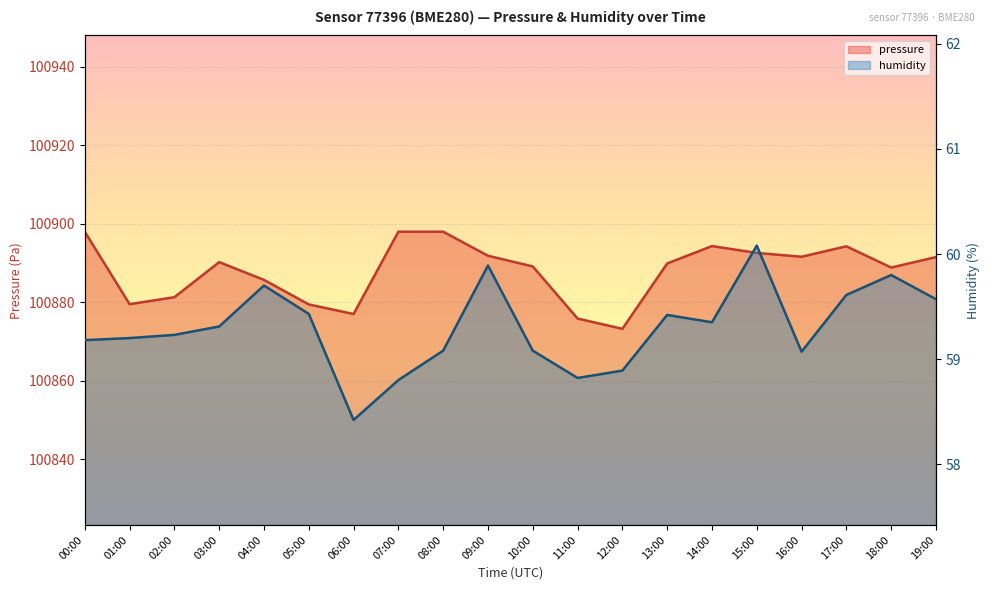

Reading left to right, list all the values displayed in this chart.

pressure: 100897.9	100879.5	100881.2	100890.2	100885.7	100879.4	100877.0	100897.9	100897.9	100891.8	100889.1	100875.8	100873.2	100889.8	100894.3	100892.5	100891.6	100894.2	100888.8	100891.5
humidity: 59.2	59.2	59.2	59.3	59.7	59.4	58.4	58.8	59.1	59.9	59.1	58.8	58.9	59.4	59.4	60.1	59.1	59.6	59.8	59.6